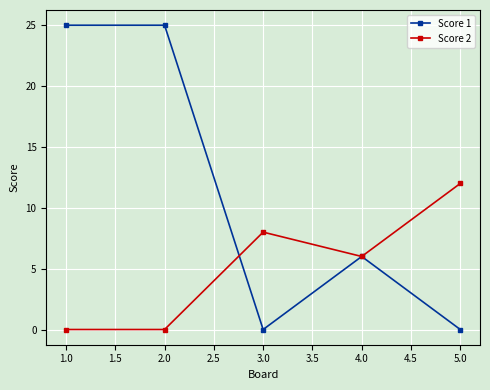

Rank the series by their maximum value, from lowest to highest.

Score 2, Score 1